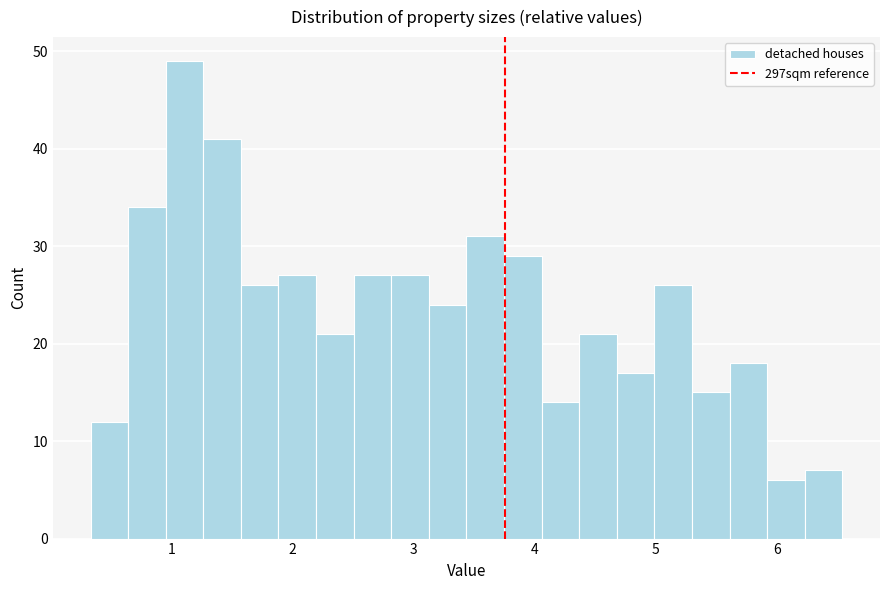

Read against the x-axis, roughly where is the centre of the tallest bar?

1.1